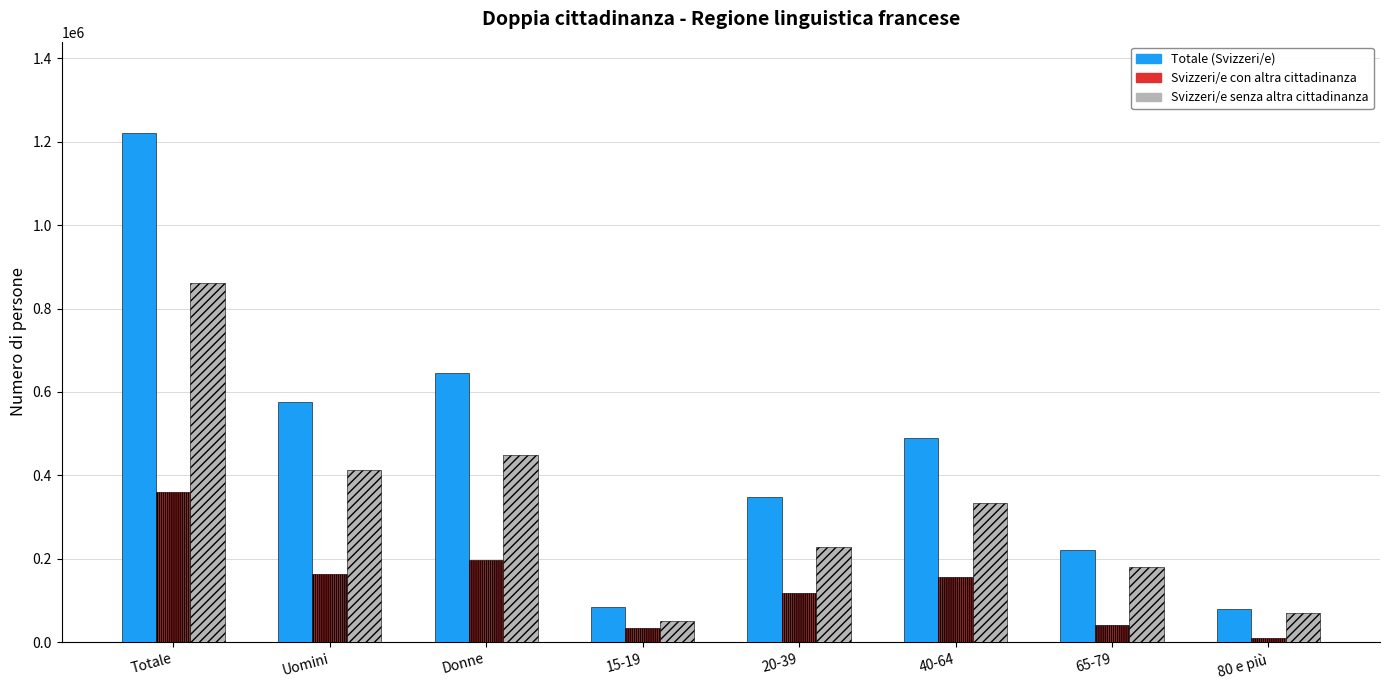

True or false: Totale (Svizzeri/e) has a value of 79907.7 at 80 e più.

True